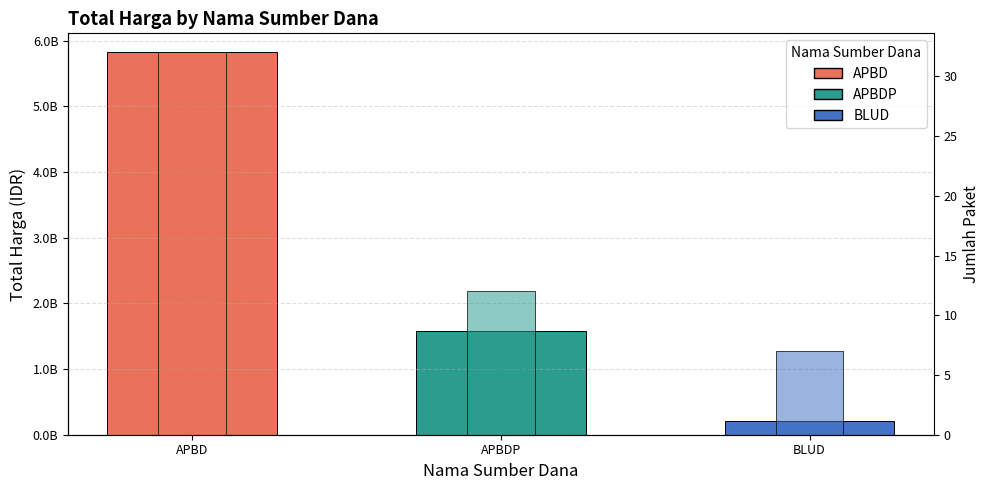

What is the highest value of the Total Harga series?

5823055650